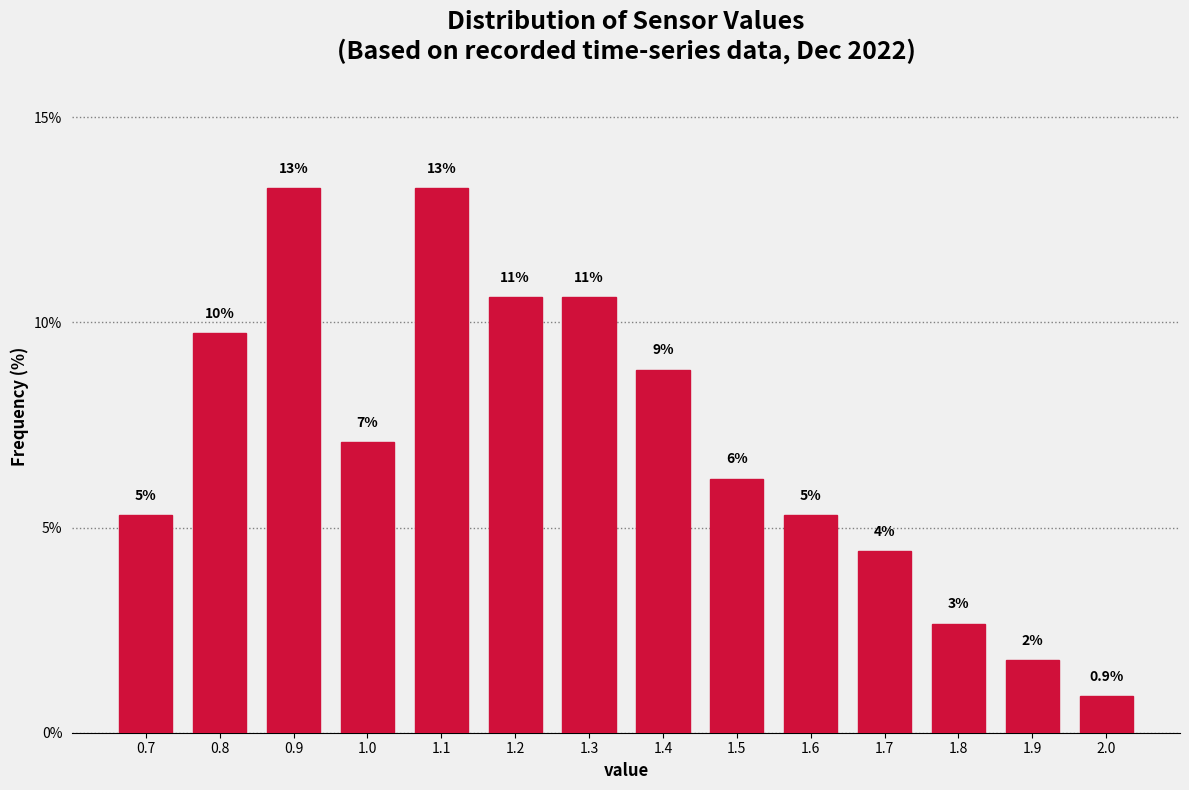

Does the chart contain any negative values?

No